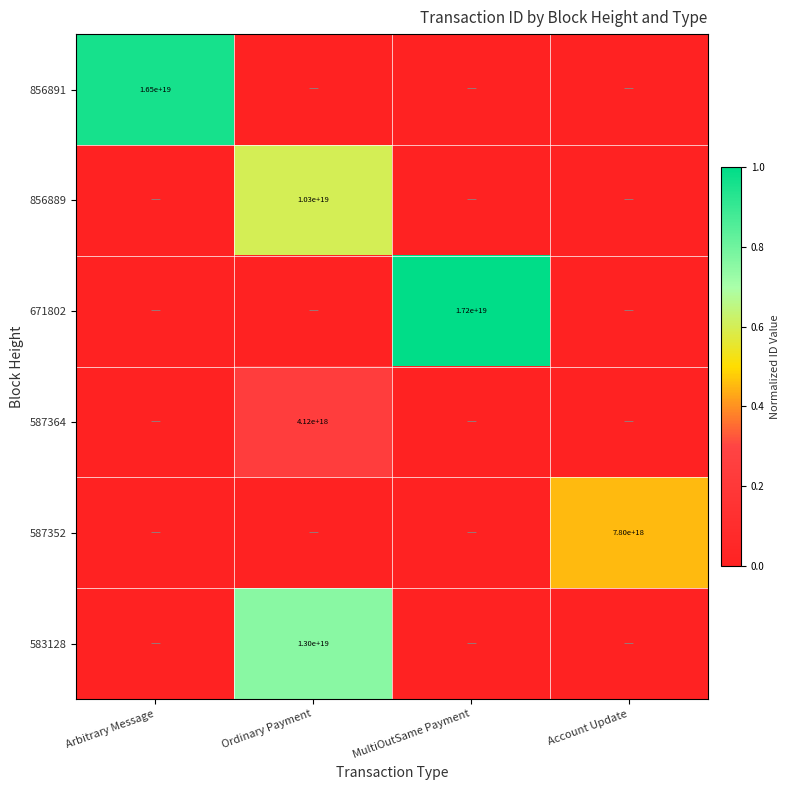

The value of 583128 at Ordinary Payment is 19746884545019904000. True or false?

False